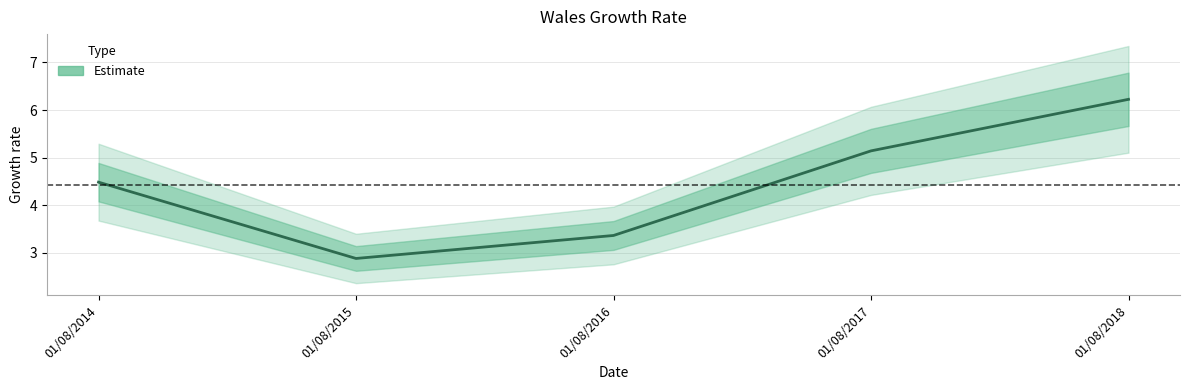

The value at 01/08/2014 is 7.3. True or false?

False